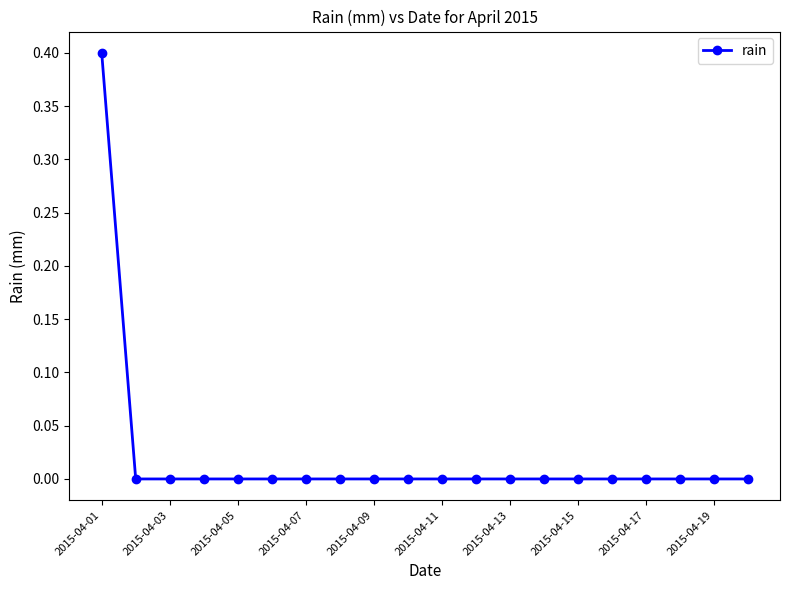

What is the difference between the maximum and minimum values?

0.4